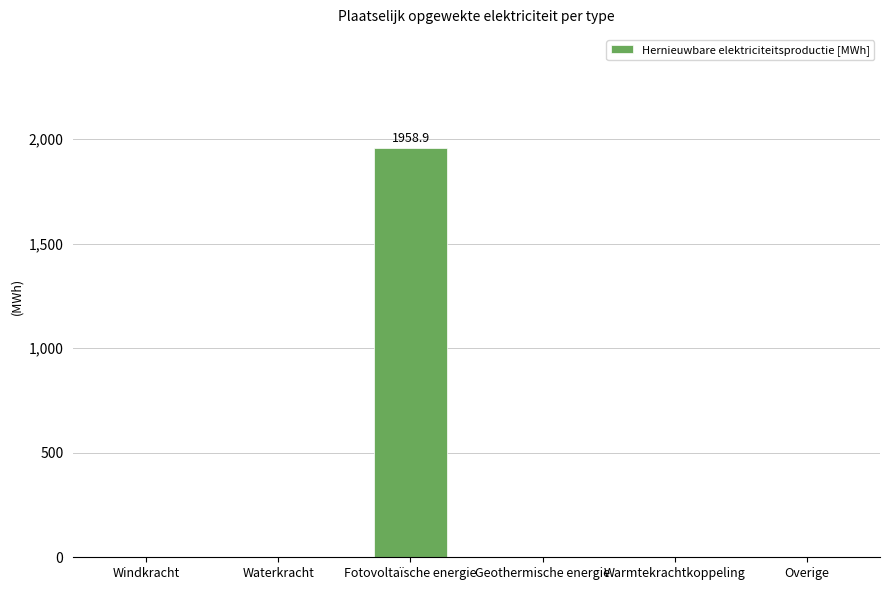

What is the sum of the values at Geothermische energie and Fotovoltaïsche energie?

1958.9